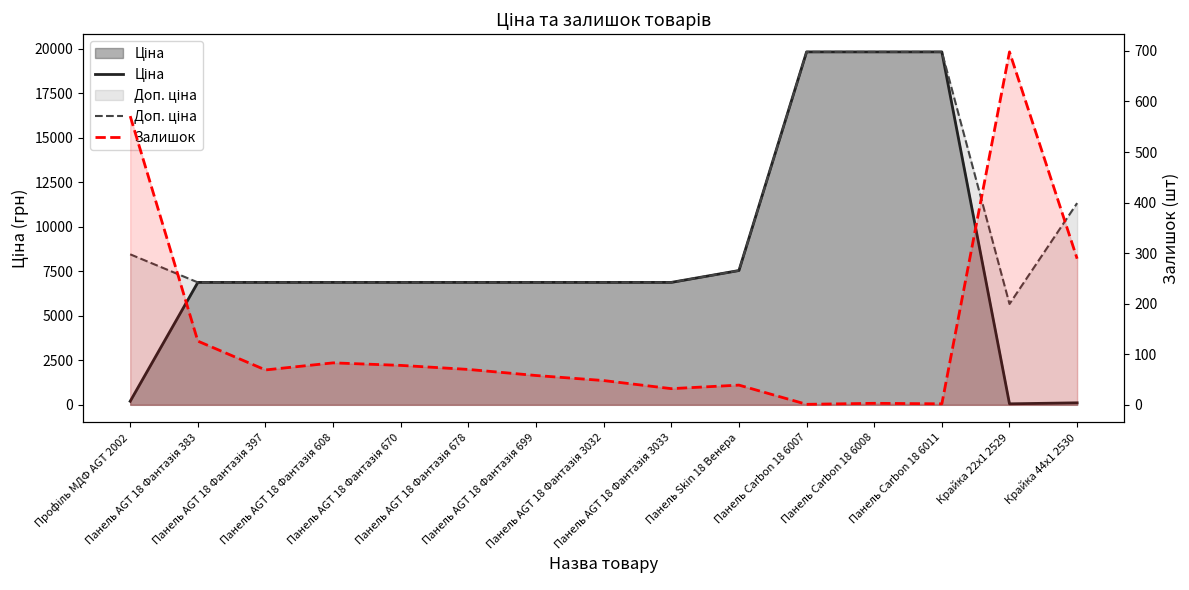

Reading right to left, extract all data points from this chart.

Ціна: 113.3	56.7	19831.1	19831.1	19831.1	7545.9	6879.5	6879.5	6879.5	6879.5	6879.5	6879.5	6879.5	6879.5	201.3
Доп. ціна: 11334.0	5667.0	19831.1	19831.1	19831.1	7545.9	6879.5	6879.5	6879.5	6879.5	6879.5	6879.5	6879.5	6879.5	8456.7
Залишок: 289.0	698.0	2.0	3.0	1.0	39.0	32.0	48.0	58.0	70.0	78.0	83.0	69.0	126.0	571.0